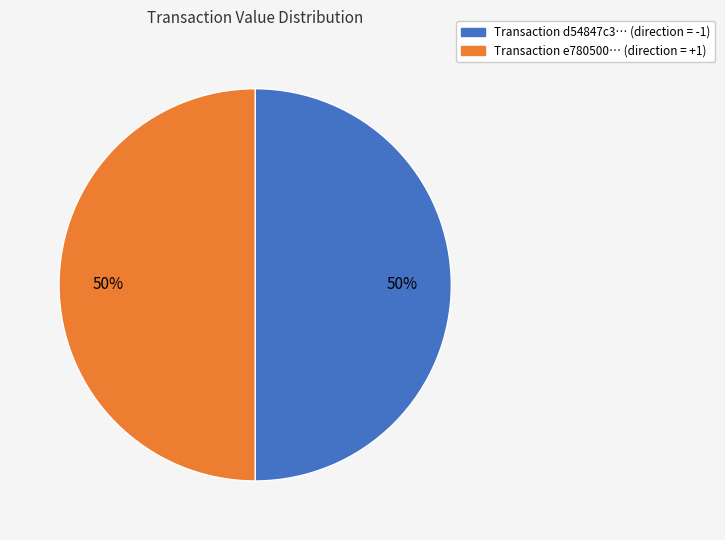

To the nearest percent, what is the average slice percentage?

50%